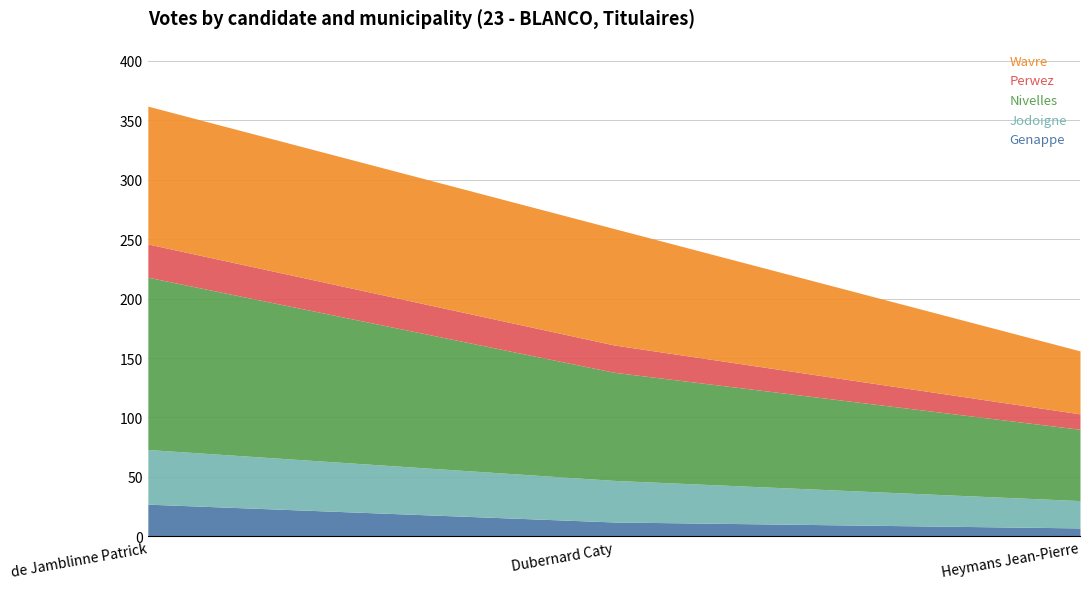

What is the smallest value displayed?

7